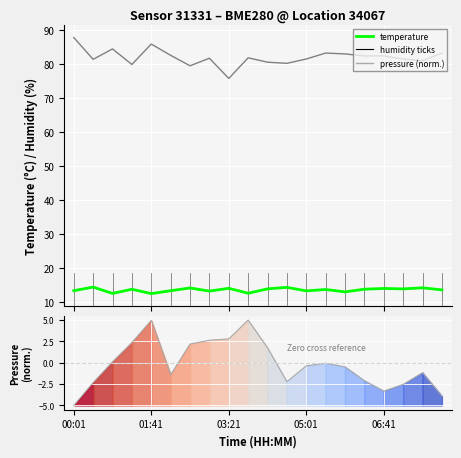

What is the smallest value displayed?

-5.0